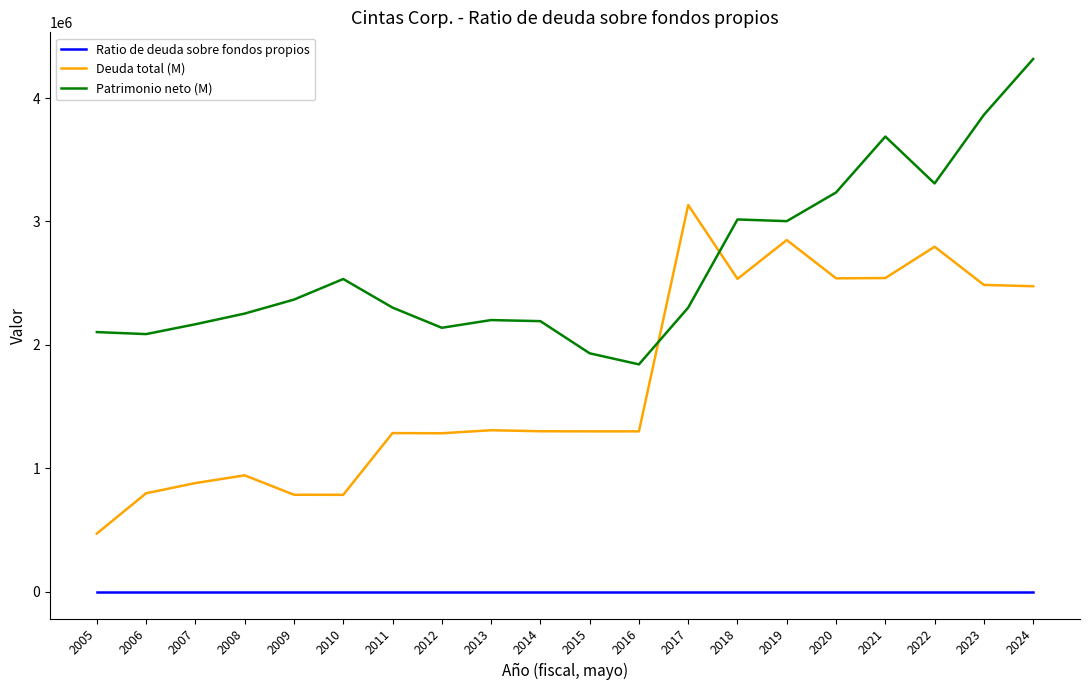

Between 2006 and 2022, which series saw the biggest shift?

Deuda total (M)